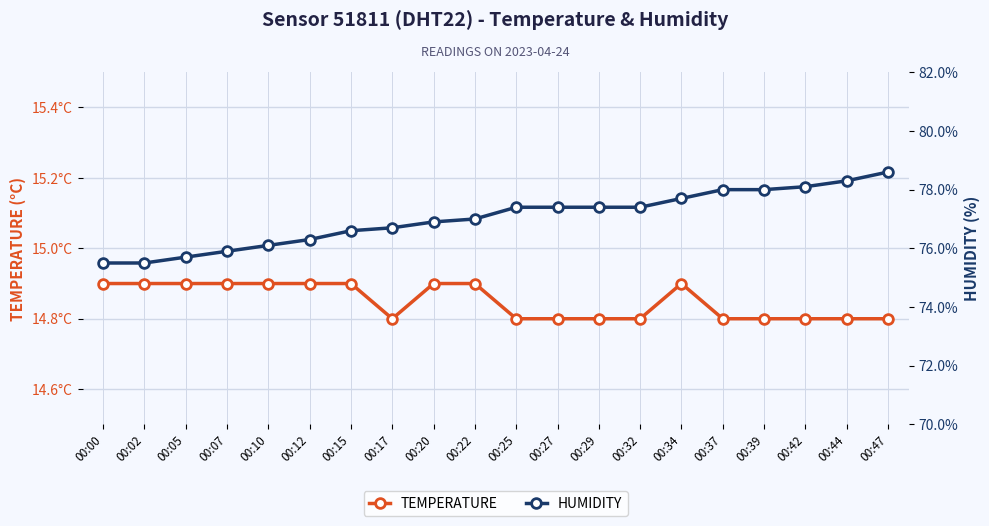

Rank the series by their average value, from lowest to highest.

temperature, humidity